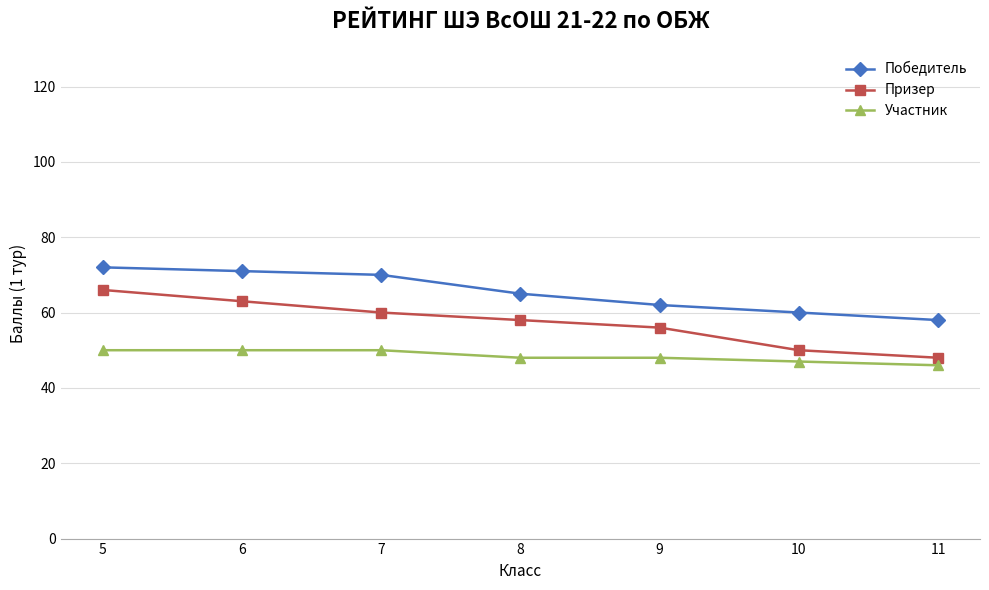

Between 8 and 11, which series saw the biggest shift?

Призер